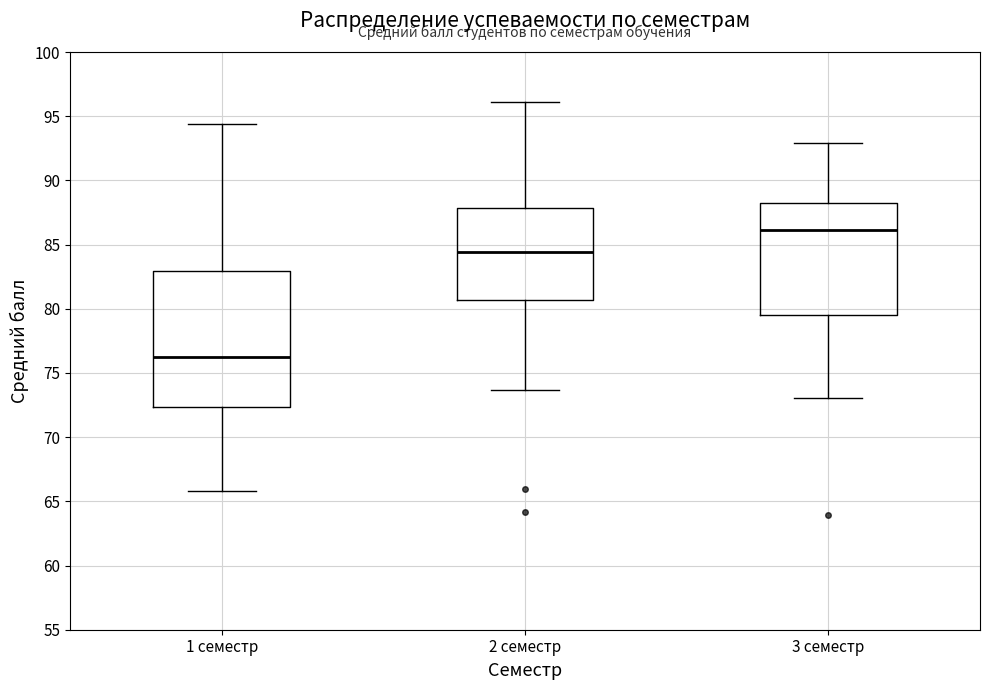

Comparing the boxes themselves (not the whiskers), which one is the tallest?

1 семестр